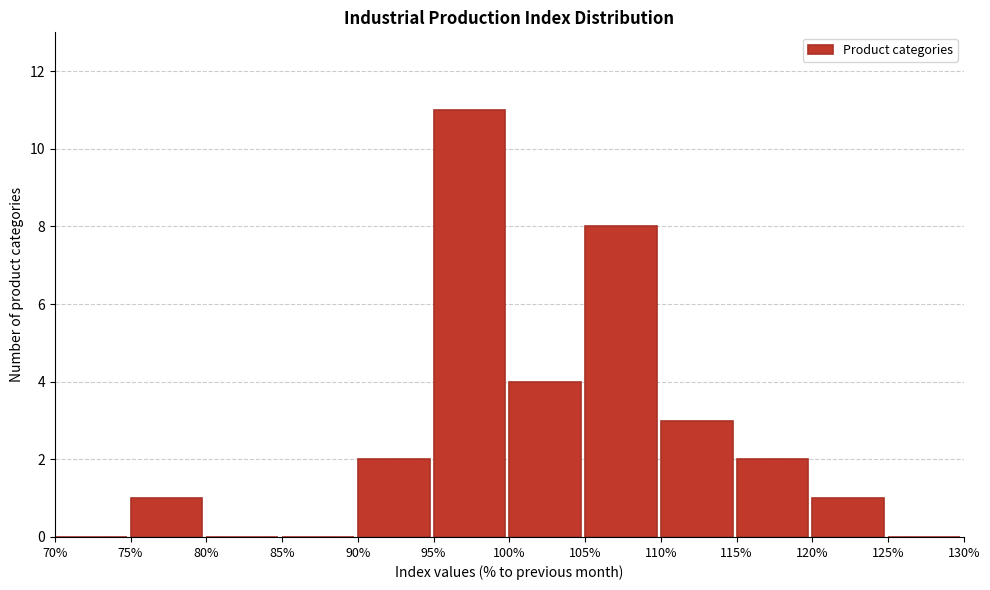

What is the height of the bar covering 105% to 110% on the x-axis? The values are not printed on the chart, so give them approximately, as read against the axis.

8